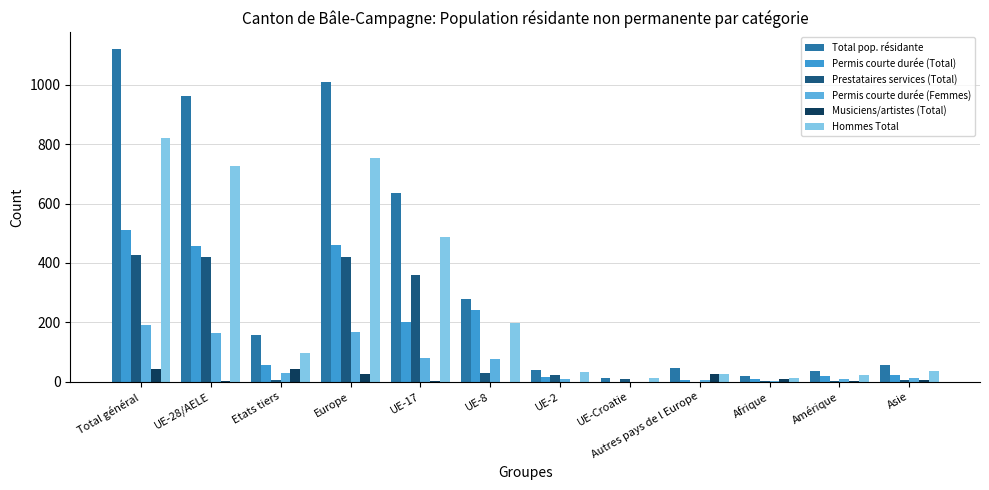

Which category has the lowest value in the Permis courte durée (Total) series?

UE-Croatie